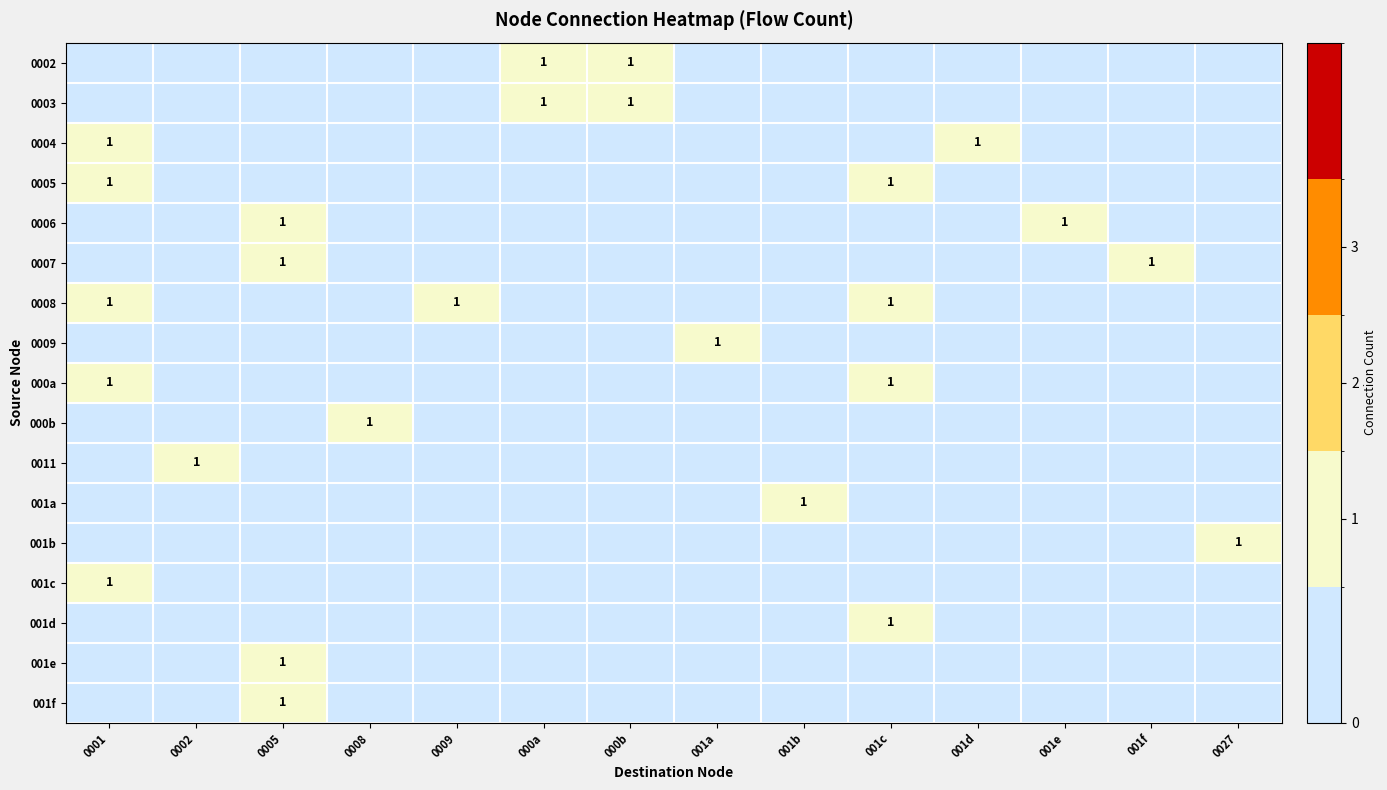

How many series are shown in this chart?

17